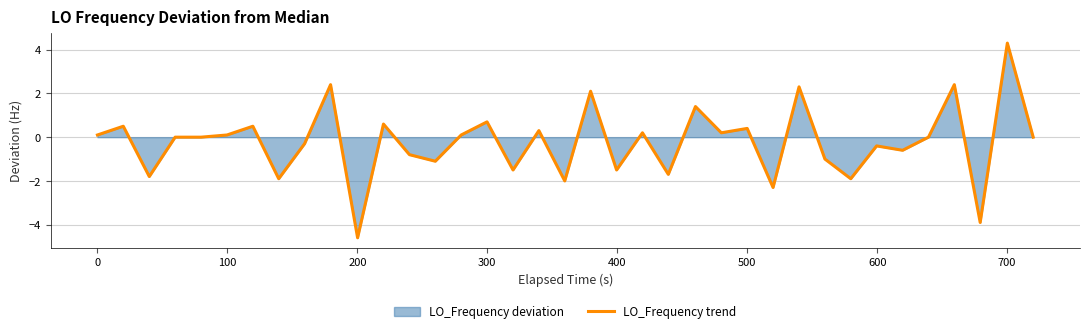

What is the smallest value displayed?

-4.6